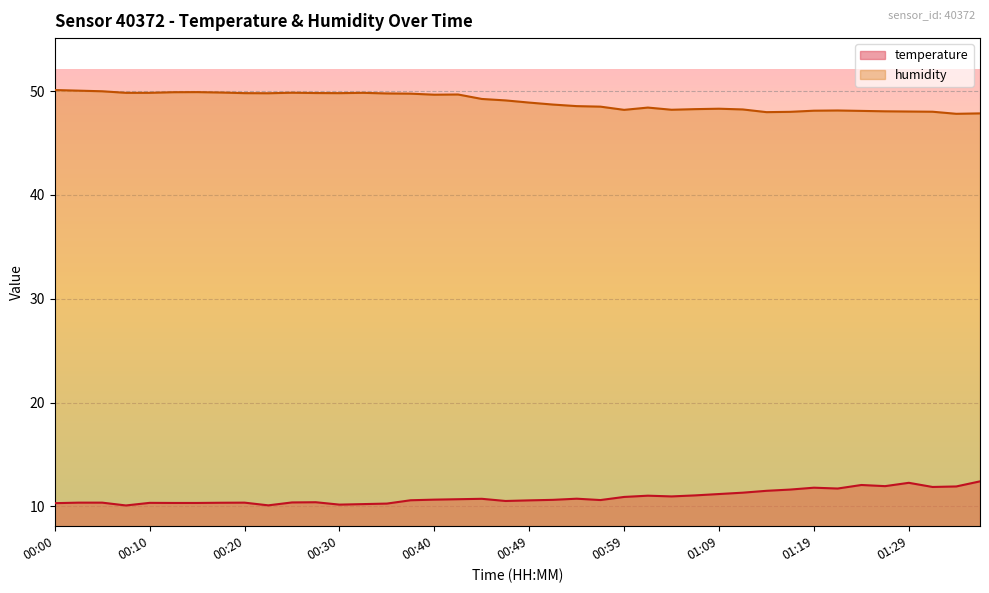

How many data points in humidity are less than 49?

20